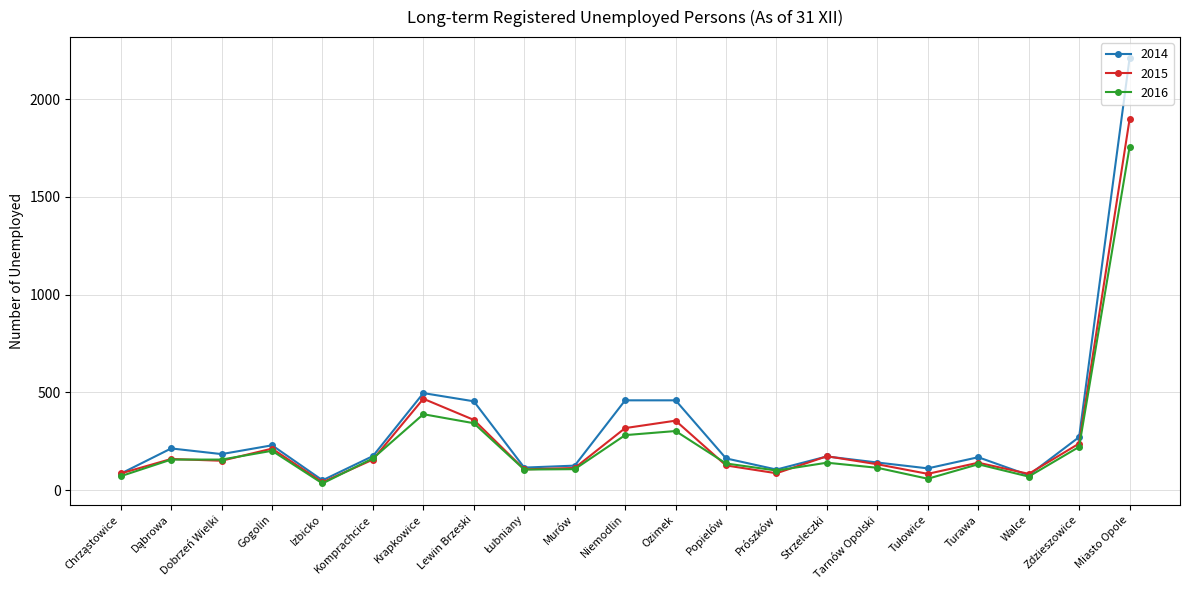

What value does the 2016 series have at Niemodlin, to the nearest 50?

300